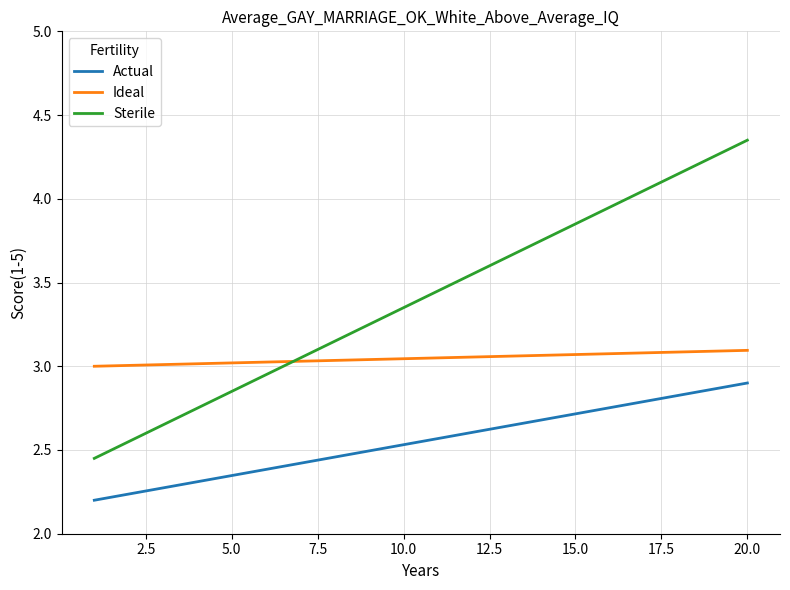

True or false: Sterile has more than 0 interior local peaks.

False